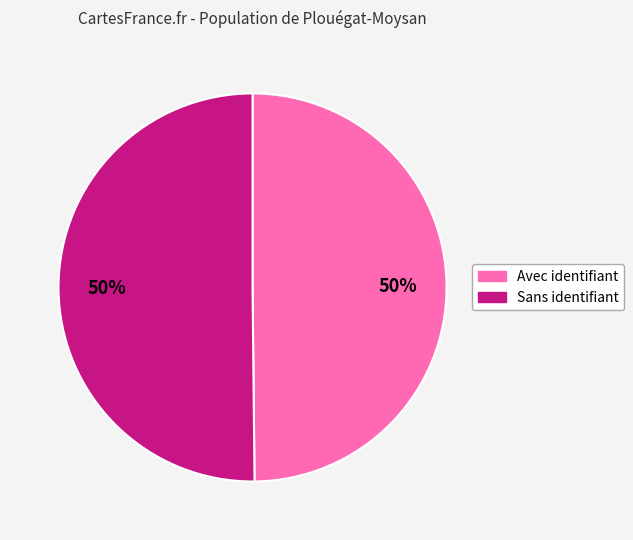

How many segments does this pie chart have?

2